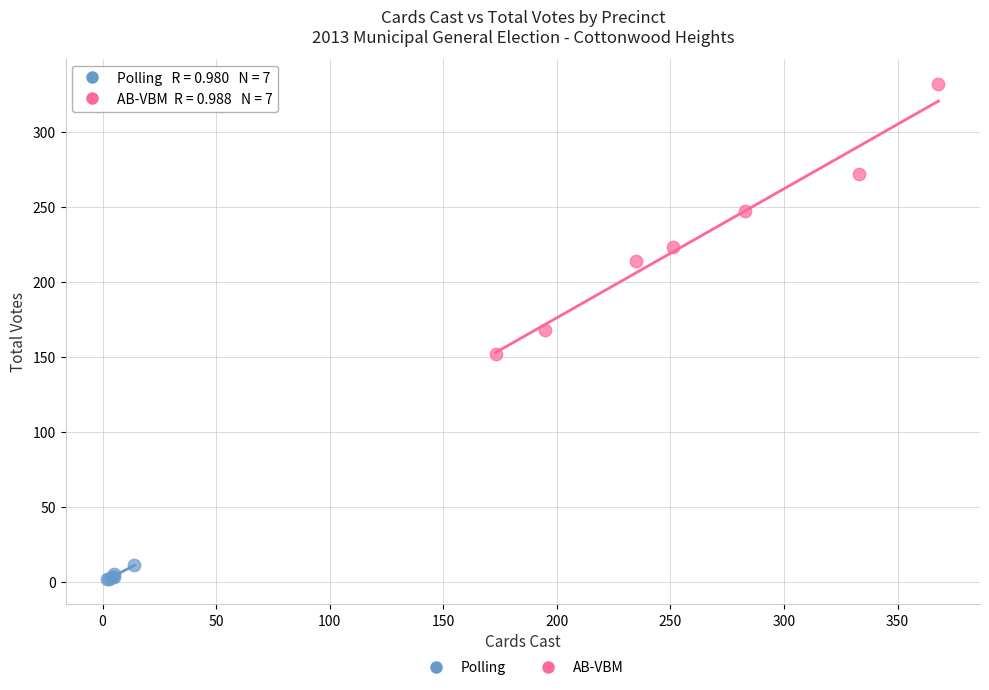

Which series has the largest Y range (max minus min)?

AB-VBM